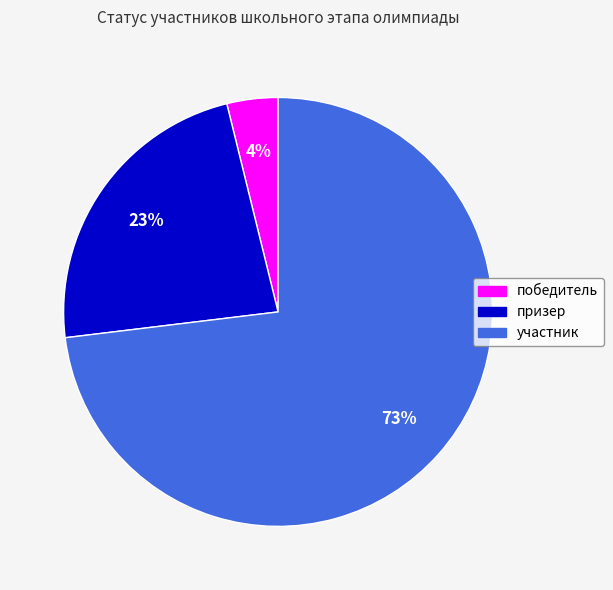

To the nearest percent, what portion does победитель represent?

4%